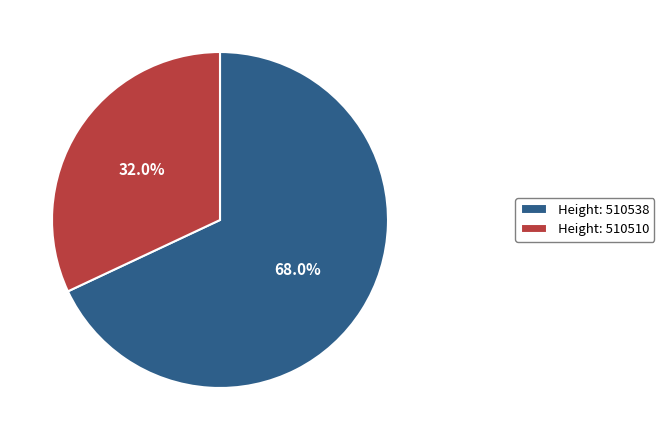

Rank the categories by value from highest to lowest.

Height: 510538, Height: 510510